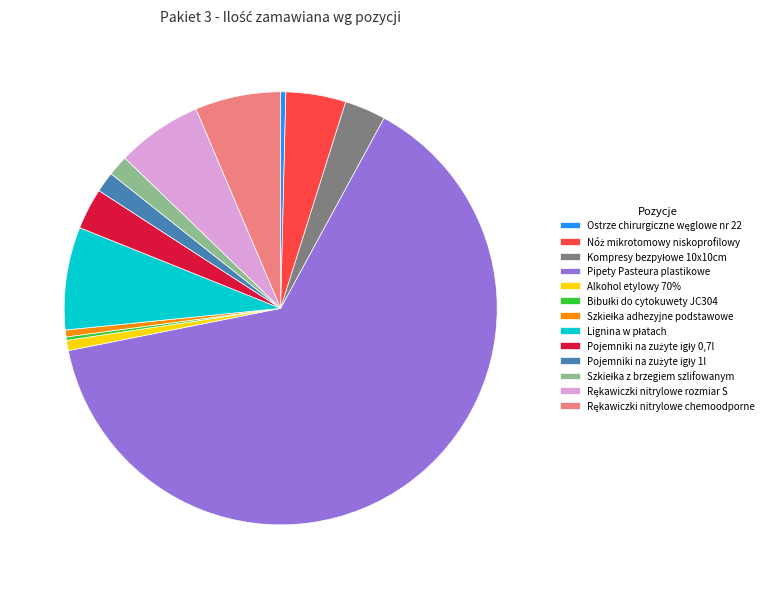

Is it true that Pipety Pasteura plastikowe is 70% of the pie?

False